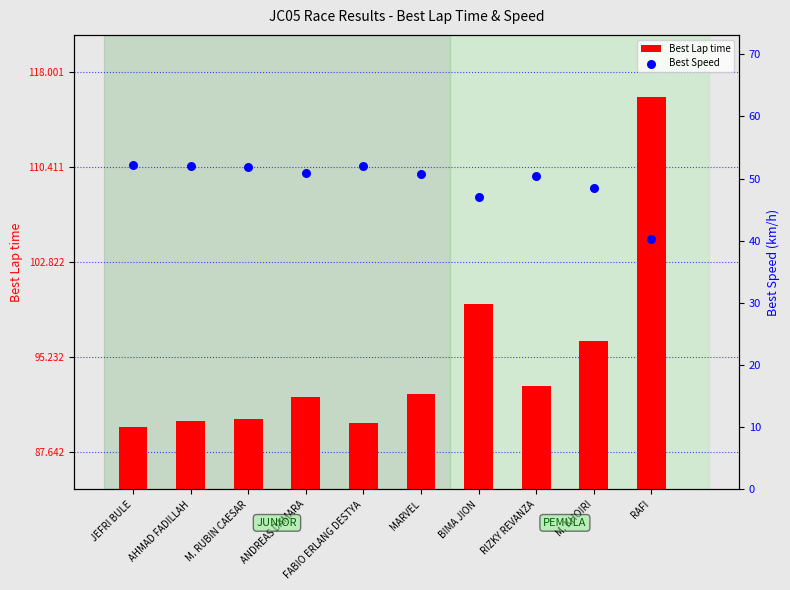

Which series contains the lowest Y value?

Best Speed